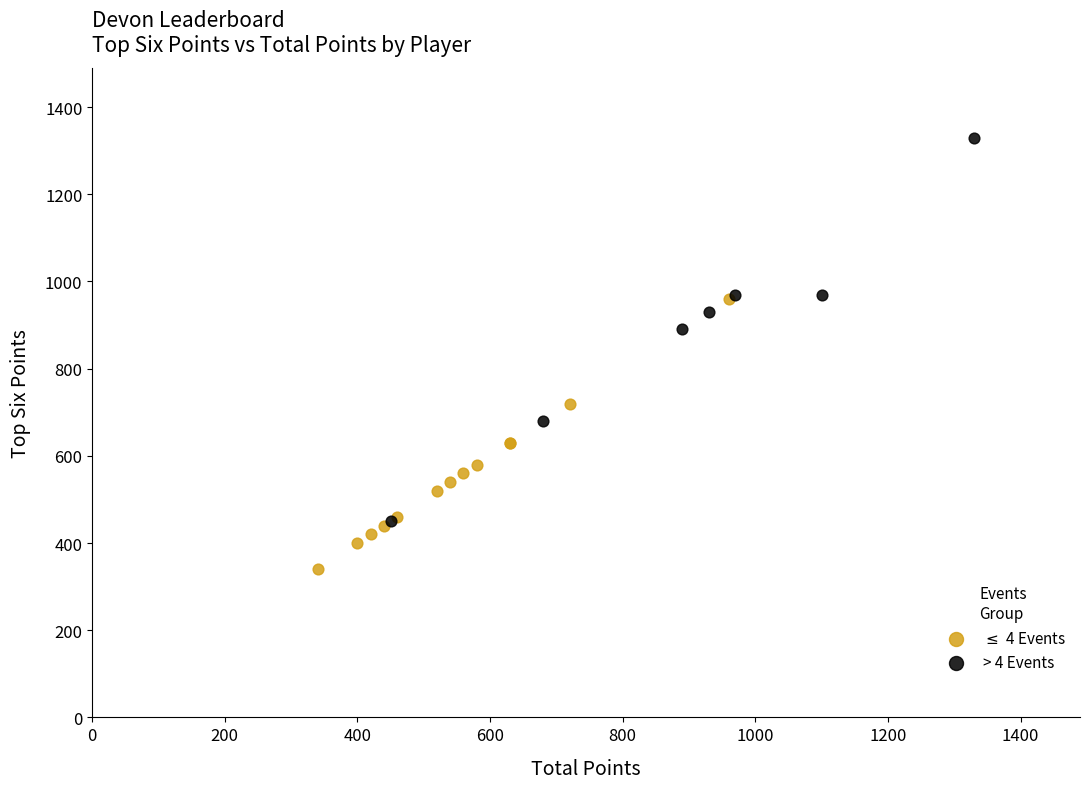

Which series reaches the maximum Y coordinate?

> 4 Events